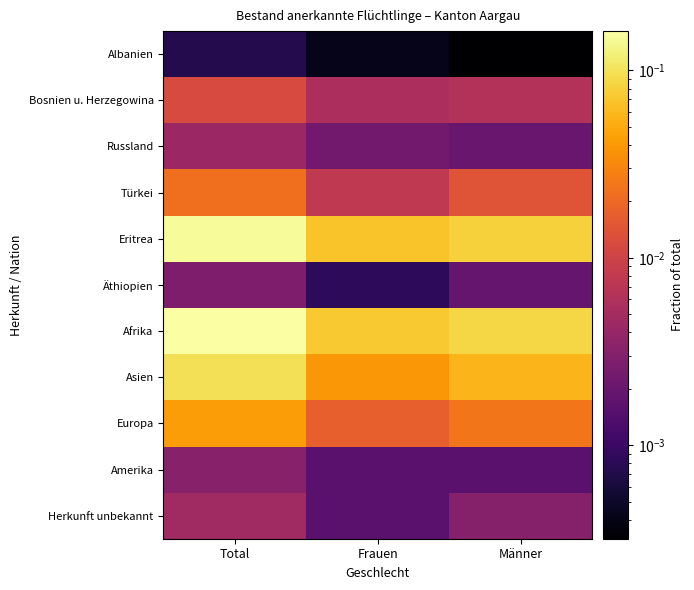

Reading left to right, transcribe all the data shown in this chart.

Albanien: Total=0.0	Frauen=0.0	Männer=0.0
Bosnien u. Herzegowina: Total=0.0	Frauen=0.0	Männer=0.0
Russland: Total=0.0	Frauen=0.0	Männer=0.0
Türkei: Total=0.0	Frauen=0.0	Männer=0.0
Eritrea: Total=0.1	Frauen=0.1	Männer=0.1
Äthiopien: Total=0.0	Frauen=0.0	Männer=0.0
Afrika: Total=0.2	Frauen=0.1	Männer=0.1
Asien: Total=0.1	Frauen=0.0	Männer=0.1
Europa: Total=0.0	Frauen=0.0	Männer=0.0
Amerika: Total=0.0	Frauen=0.0	Männer=0.0
Herkunft unbekannt: Total=0.0	Frauen=0.0	Männer=0.0